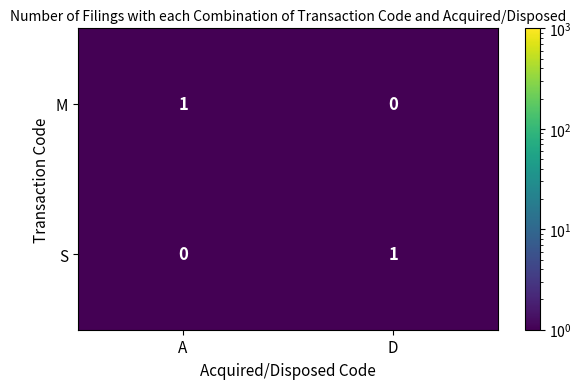

At which label is S closest to 0?

A